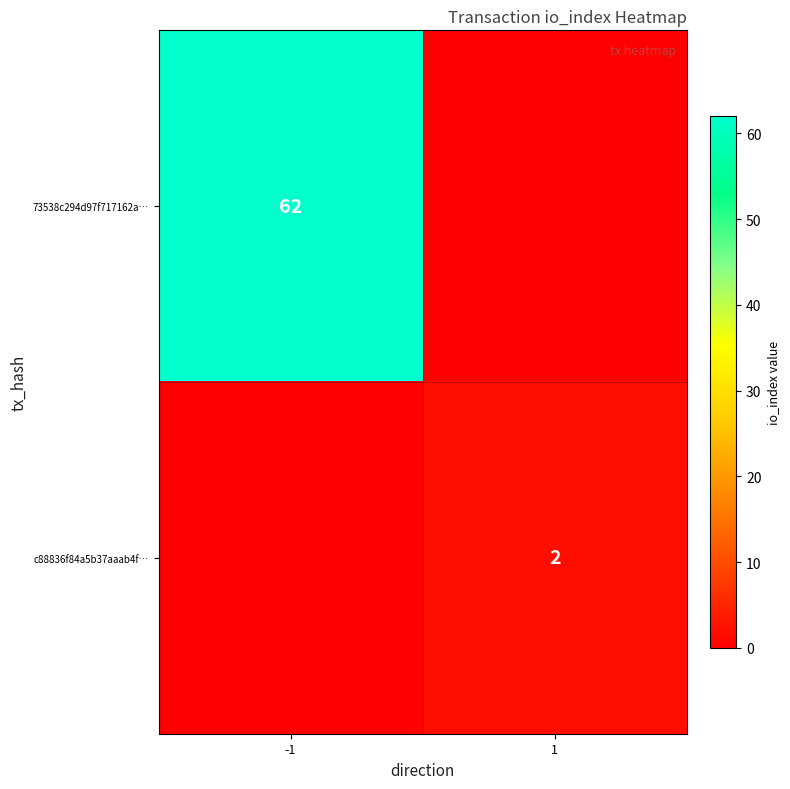

Is it true that c88836f84a5b37aaab4f… equals 1 at 1?

False